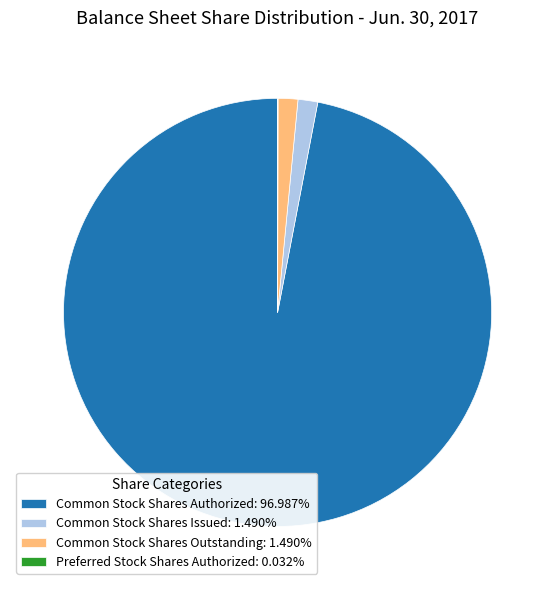

Does Common Stock Shares Authorized: 96.987% represent more than half of the total?

Yes